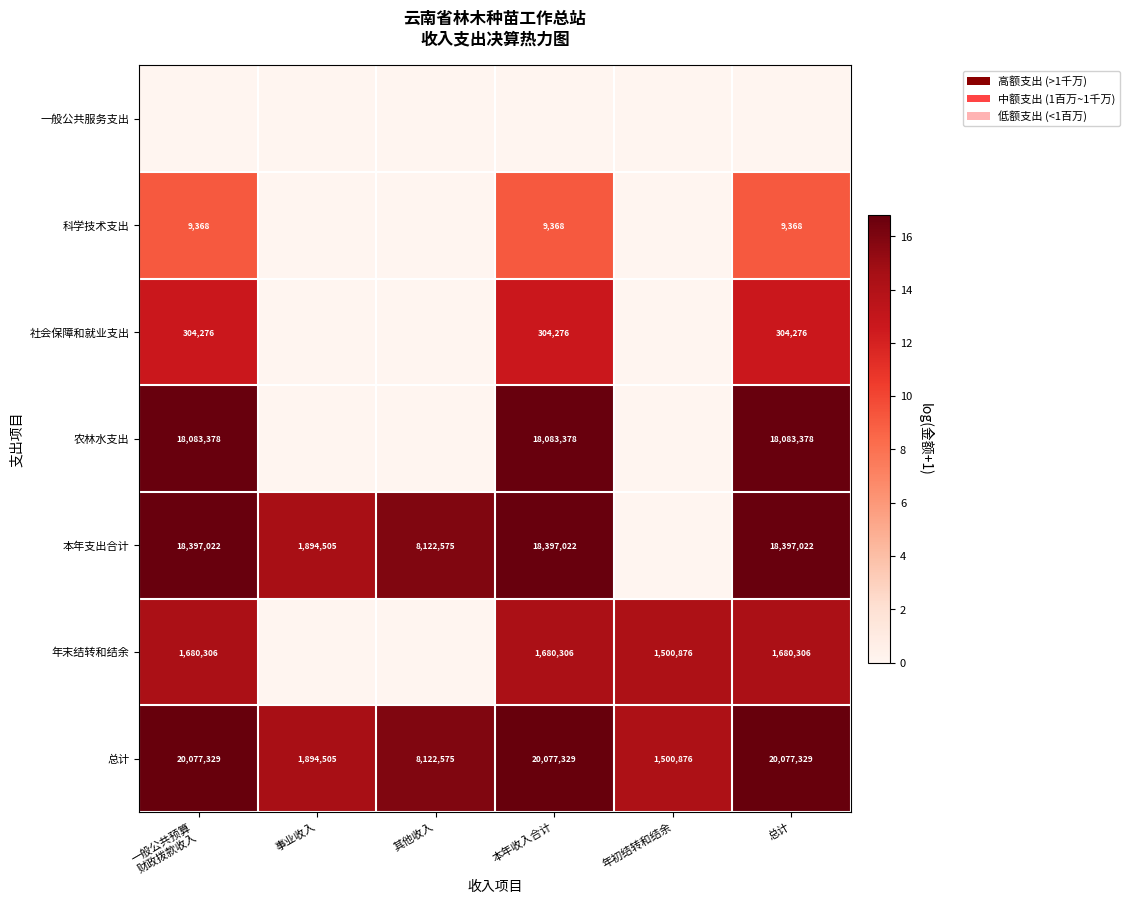

What is the difference between the maximum and second lowest values in the 总计 series?

18182824